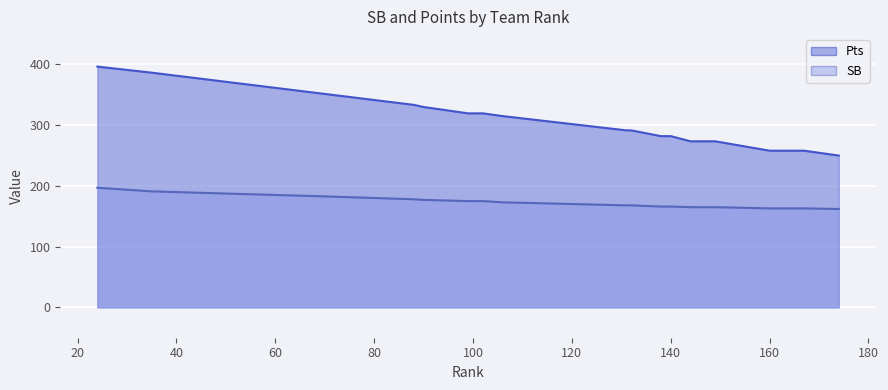

Does the chart display data point markers on the line(s)?

No